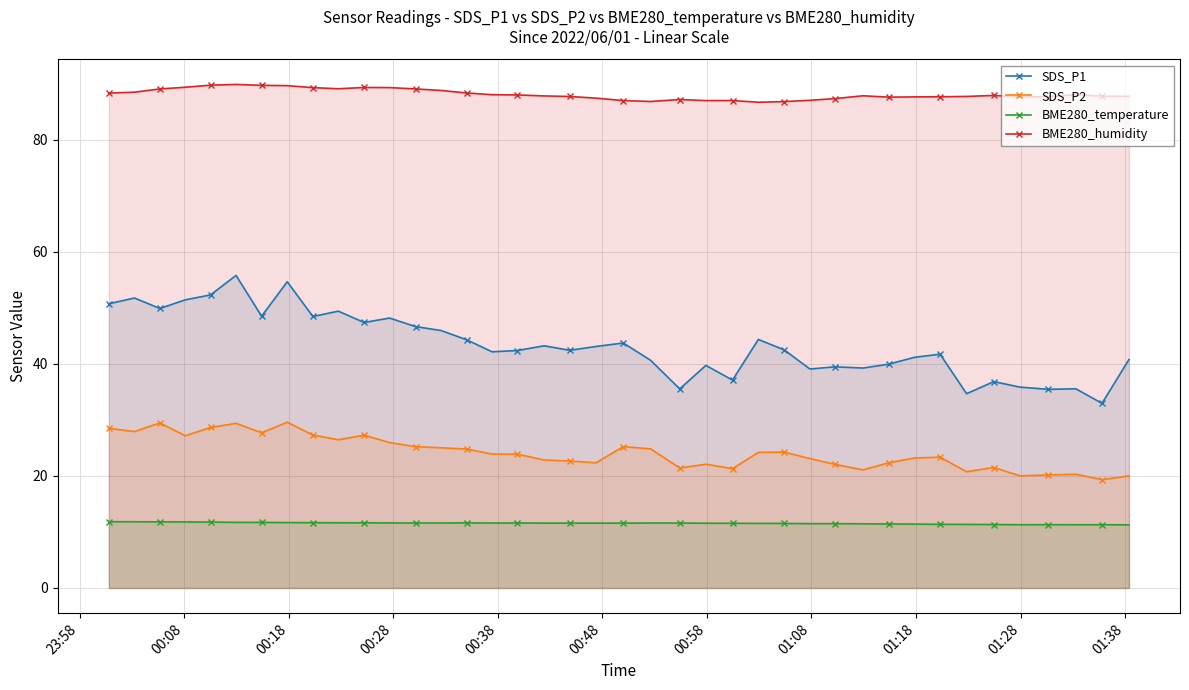

In SDS_P2, how many points are lower than both neighbors (excluding endpoints)?

11